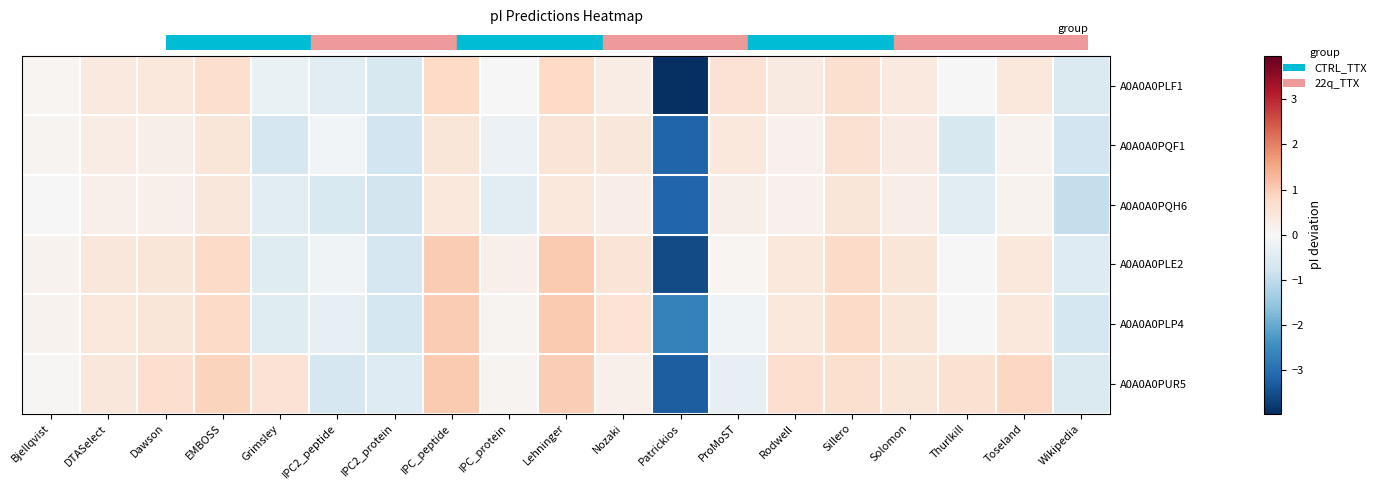

Reading right to left, extract all data points from this chart.

A0A0A0PLF1: Wikipedia=-0.6	Toseland=0.4	Thurlkill=-0.0	Solomon=0.4	Sillero=0.6	Rodwell=0.4	ProMoST=0.6	Patrickios=-4.0	Nozaki=0.3	Lehninger=0.8	IPC_protein=-0.0	IPC_peptide=0.8	IPC2_protein=-0.6	IPC2_peptide=-0.4	Grimsley=-0.3	EMBOSS=0.7	Dawson=0.4	DTASelect=0.4	Bjellqvist=0.1
A0A0A0PQF1: Wikipedia=-0.8	Toseland=0.2	Thurlkill=-0.6	Solomon=0.3	Sillero=0.6	Rodwell=0.2	ProMoST=0.4	Patrickios=-3.2	Nozaki=0.5	Lehninger=0.5	IPC_protein=-0.2	IPC_peptide=0.5	IPC2_protein=-0.8	IPC2_peptide=-0.1	Grimsley=-0.7	EMBOSS=0.5	Dawson=0.2	DTASelect=0.3	Bjellqvist=0.1
A0A0A0PQH6: Wikipedia=-0.9	Toseland=0.2	Thurlkill=-0.5	Solomon=0.3	Sillero=0.5	Rodwell=0.2	ProMoST=0.2	Patrickios=-3.2	Nozaki=0.3	Lehninger=0.4	IPC_protein=-0.4	IPC_peptide=0.4	IPC2_protein=-0.7	IPC2_peptide=-0.6	Grimsley=-0.4	EMBOSS=0.5	Dawson=0.2	DTASelect=0.2	Bjellqvist=-0.0
A0A0A0PLE2: Wikipedia=-0.5	Toseland=0.4	Thurlkill=-0.0	Solomon=0.5	Sillero=0.8	Rodwell=0.4	ProMoST=0.1	Patrickios=-3.5	Nozaki=0.5	Lehninger=1.0	IPC_protein=0.2	IPC_peptide=1.0	IPC2_protein=-0.7	IPC2_peptide=-0.2	Grimsley=-0.5	EMBOSS=0.8	Dawson=0.5	DTASelect=0.4	Bjellqvist=0.2
A0A0A0PLP4: Wikipedia=-0.7	Toseland=0.4	Thurlkill=0.0	Solomon=0.5	Sillero=0.8	Rodwell=0.4	ProMoST=-0.2	Patrickios=-2.7	Nozaki=0.5	Lehninger=1.0	IPC_protein=0.1	IPC_peptide=1.0	IPC2_protein=-0.7	IPC2_peptide=-0.3	Grimsley=-0.5	EMBOSS=0.8	Dawson=0.5	DTASelect=0.4	Bjellqvist=0.1
A0A0A0PUR5: Wikipedia=-0.6	Toseland=0.8	Thurlkill=0.6	Solomon=0.5	Sillero=0.6	Rodwell=0.7	ProMoST=-0.3	Patrickios=-3.3	Nozaki=0.2	Lehninger=1.0	IPC_protein=0.1	IPC_peptide=1.0	IPC2_protein=-0.5	IPC2_peptide=-0.7	Grimsley=0.6	EMBOSS=0.9	Dawson=0.7	DTASelect=0.4	Bjellqvist=0.1